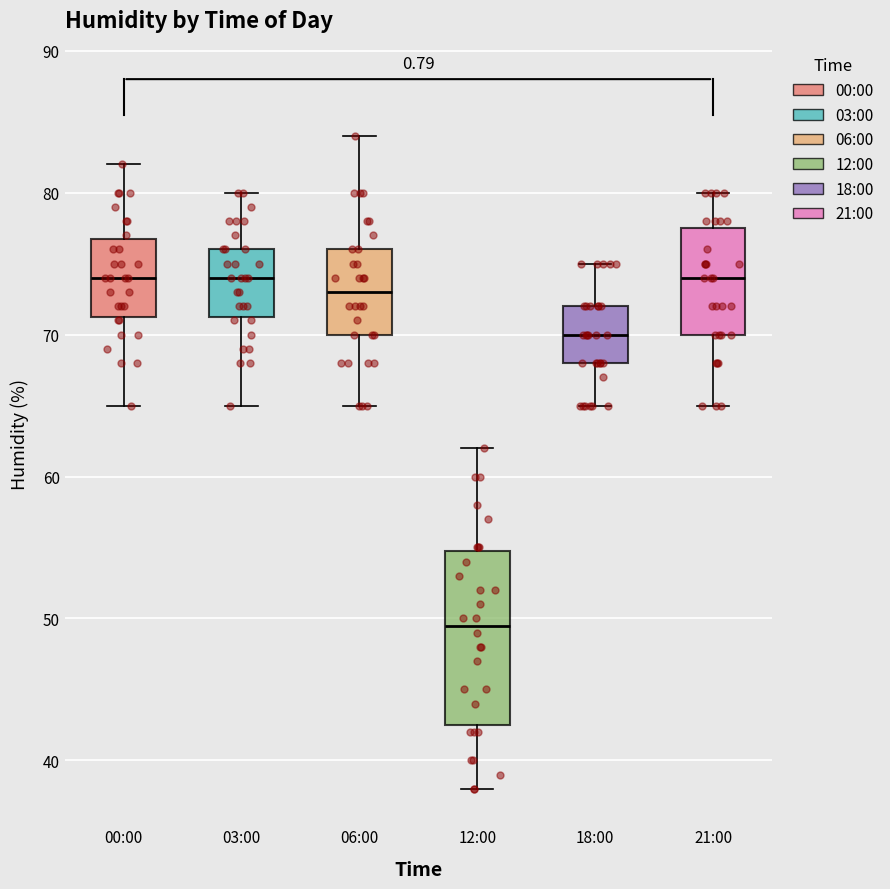

Reading left to right, transcribe this box plot: for each box, give where its median line is, the range the box spans, and where its two whiskers end, as read against the y-axis. The values are not printed on the chart, so give them approximately, as read against the axis.

00:00: median 74, box 71 to 77, whiskers 65 to 82
03:00: median 74, box 71 to 76, whiskers 65 to 80
06:00: median 73, box 70 to 76, whiskers 65 to 84
12:00: median 50, box 43 to 55, whiskers 38 to 62
18:00: median 70, box 68 to 72, whiskers 65 to 75
21:00: median 74, box 70 to 78, whiskers 65 to 80